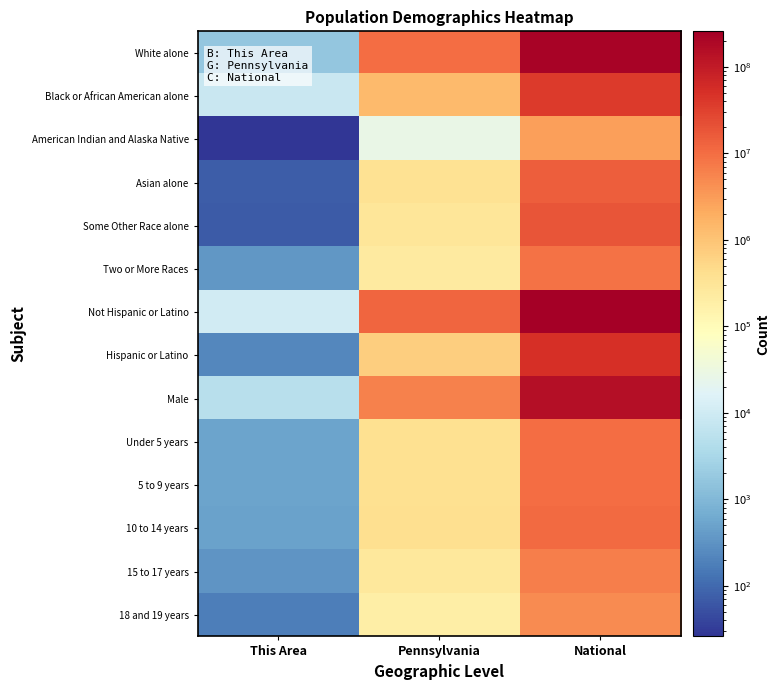

What is the greatest value displayed?

258267944